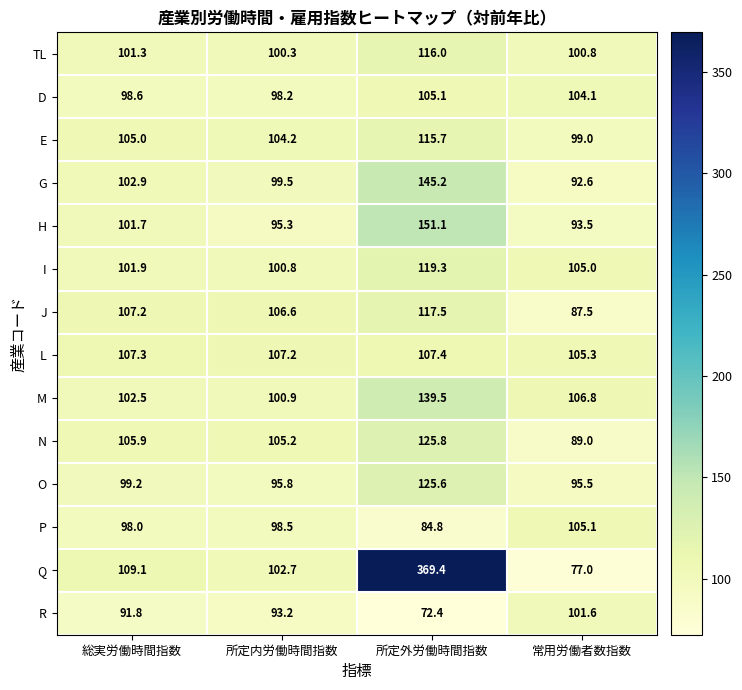

What is the difference between the TL values at 総実労働時間指数 and 常用労働者数指数?

0.5